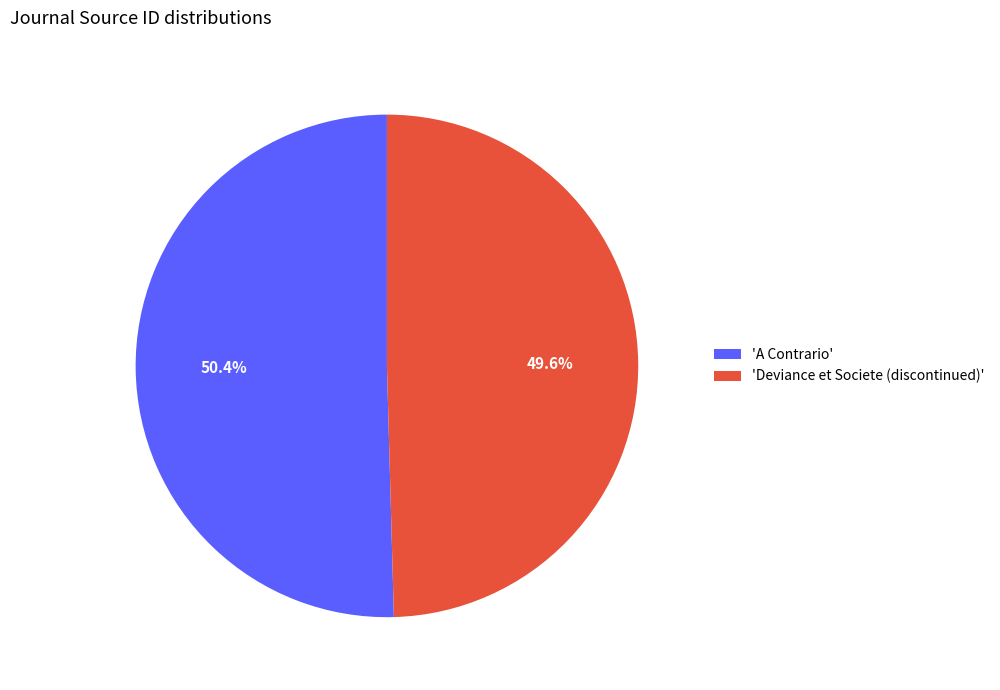

What portion of the pie excludes 'Deviance et Societe (discontinued)'?

50.4%